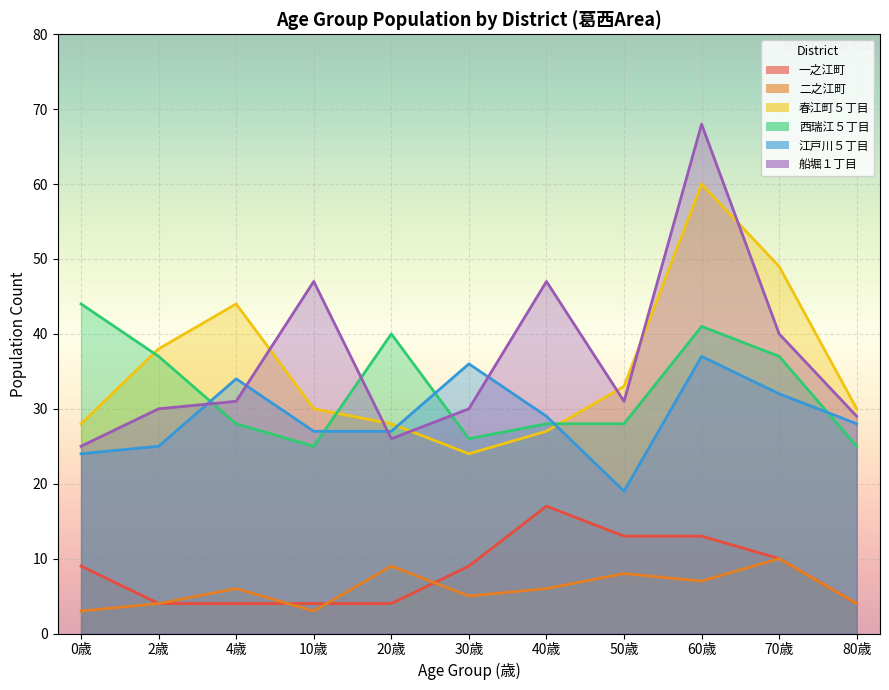

At which category does the chart reach its peak across all series?

60歳